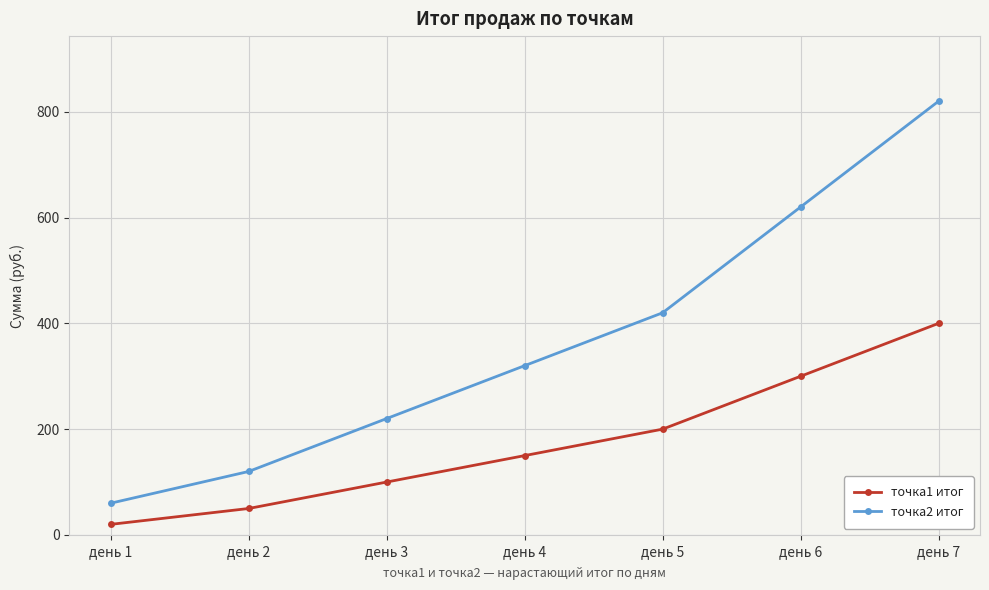

List the labels in order of точка1 итог value, largest first.

день 7, день 6, день 5, день 4, день 3, день 2, день 1